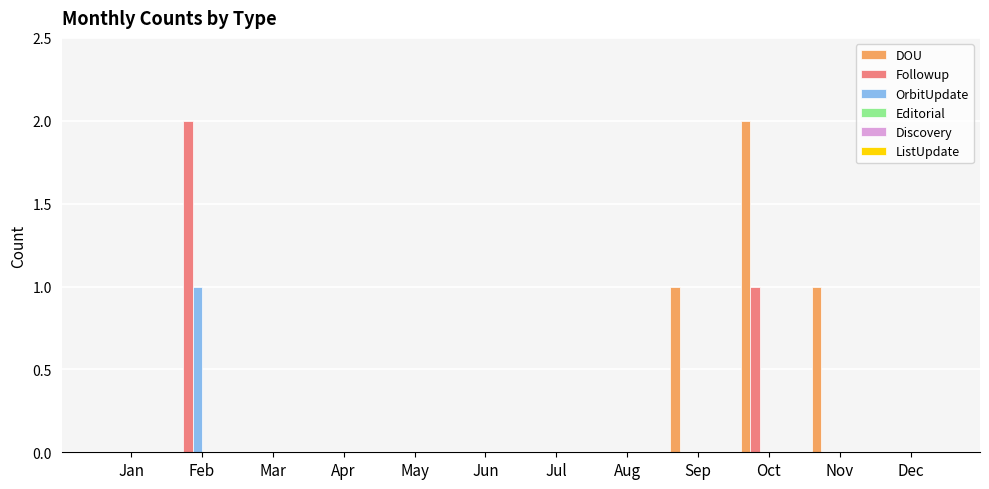

Is it true that Followup equals -1 at Jun?

False